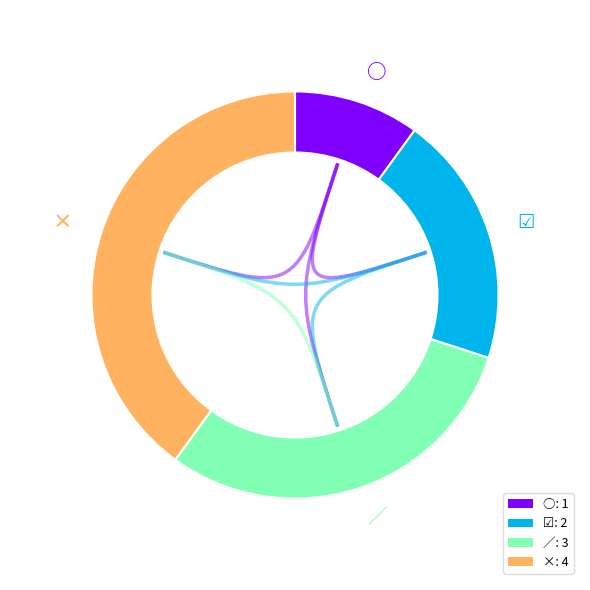

Does × represent more than half of the total?

No